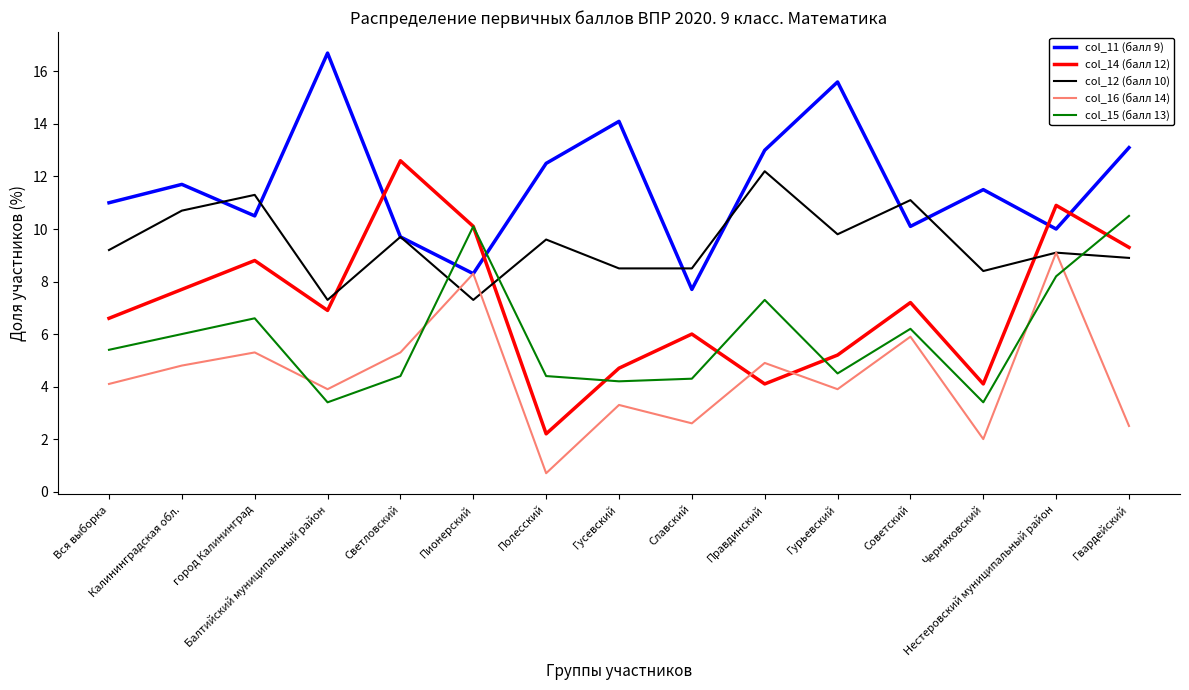

Does the chart have visible grid lines?

No